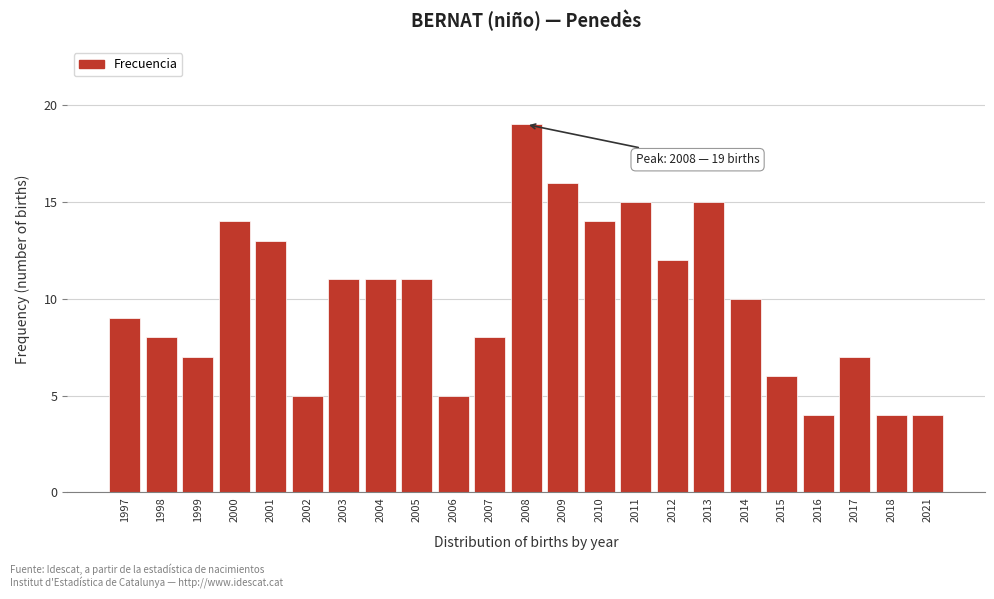

Reading left to right, list all the values displayed in this chart.

9	8	7	14	13	5	11	11	11	5	8	19	16	14	15	12	15	10	6	4	7	4	4